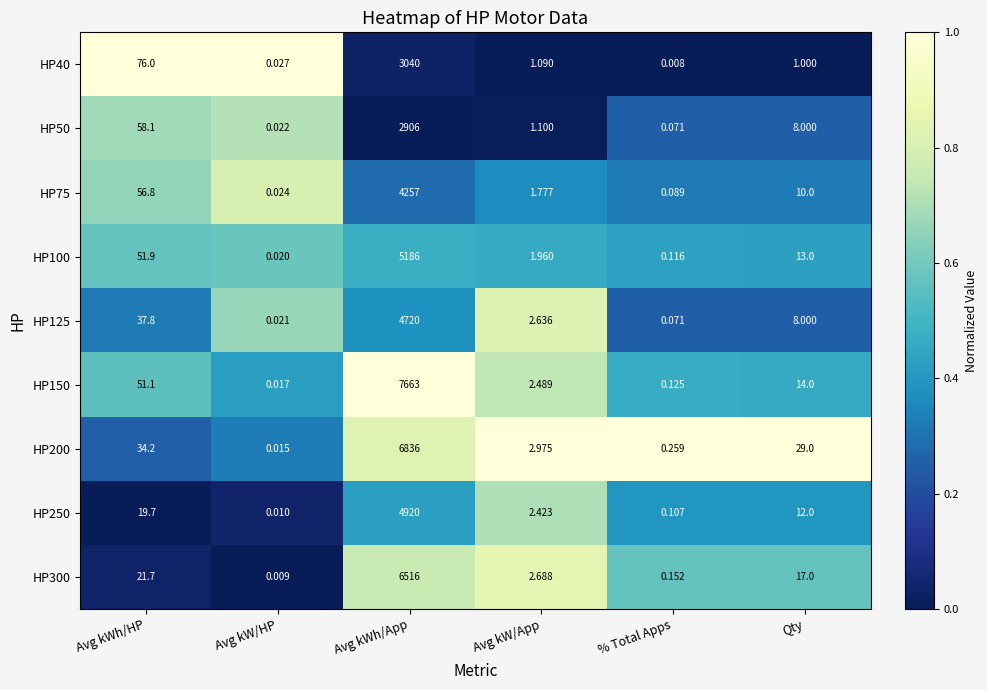

At which label is HP75 closest to 2128?

Avg kWh/HP